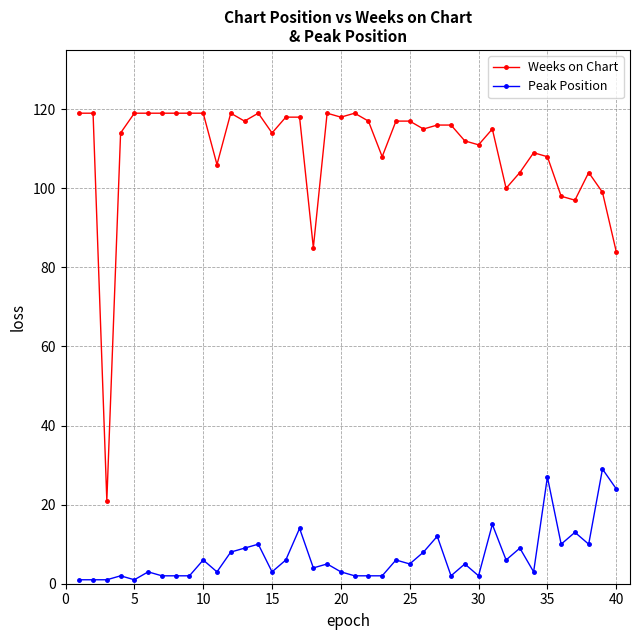

List the series in order of their overall mean, lowest first.

Peak Position, Weeks on Chart